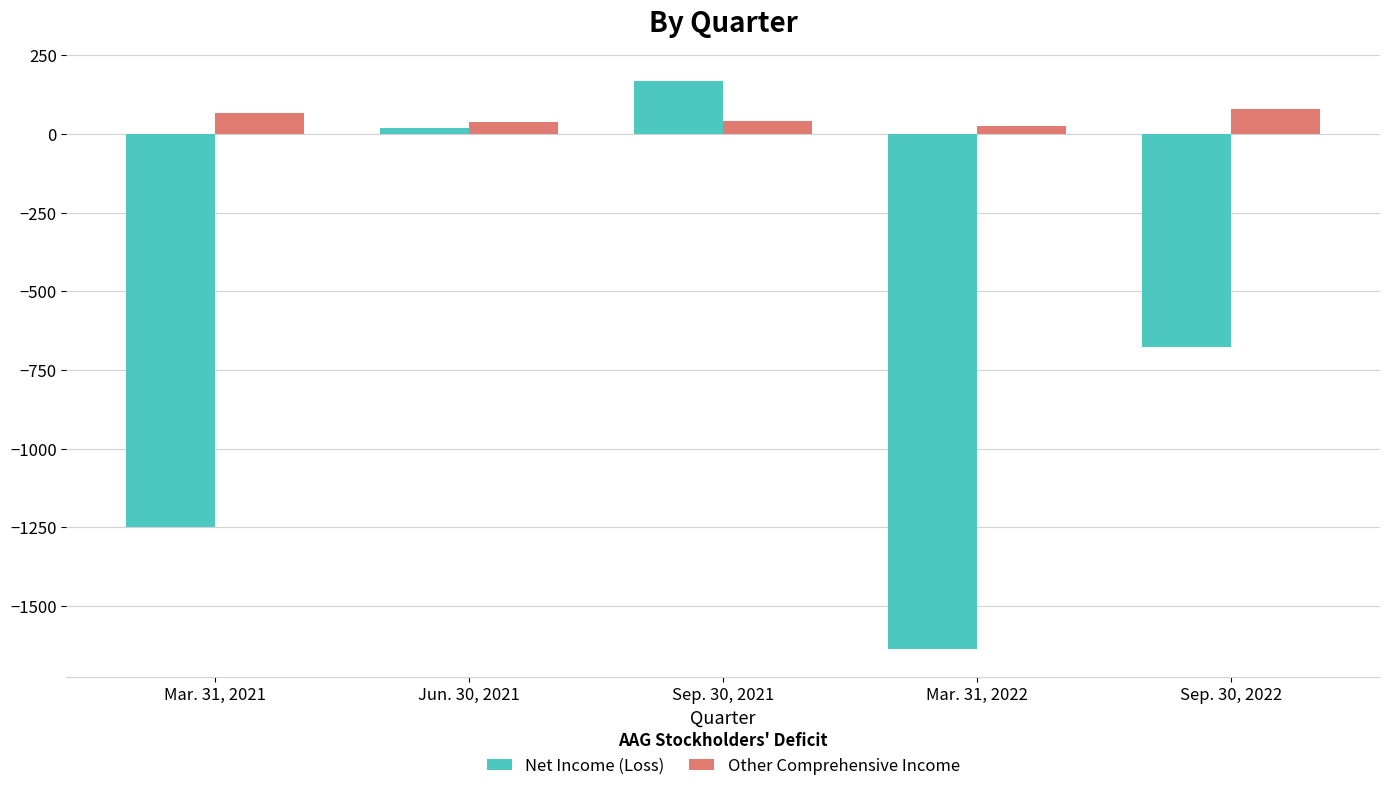

The Net Income (Loss) series shows 61 at Sep. 30, 2021. True or false?

False